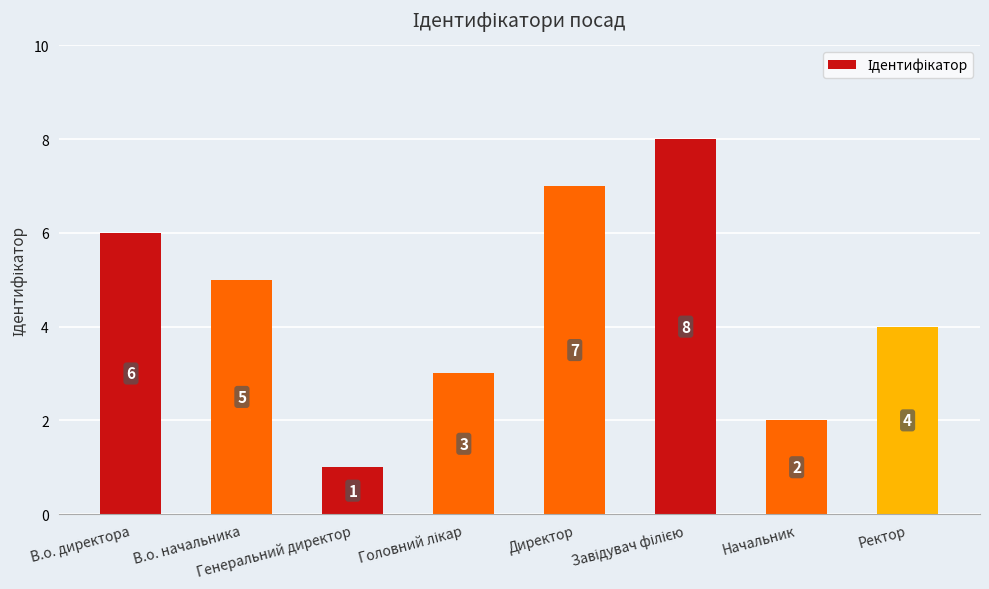

What is the value of the 8th bar from the left?

4